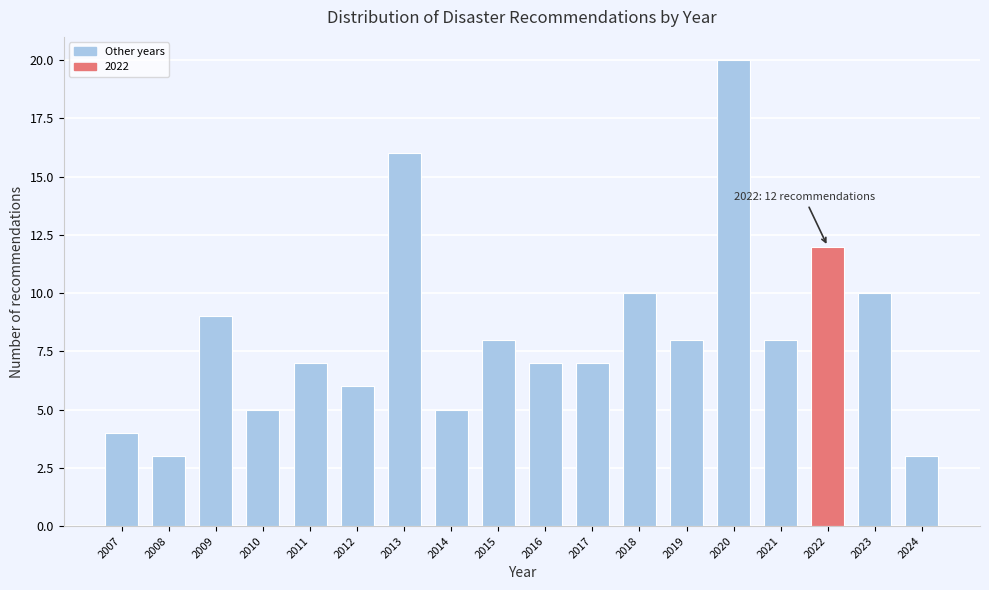

Reading left to right, transcribe all the data shown in this chart.

4	3	9	5	7	6	16	5	8	7	7	10	8	20	8	12	10	3